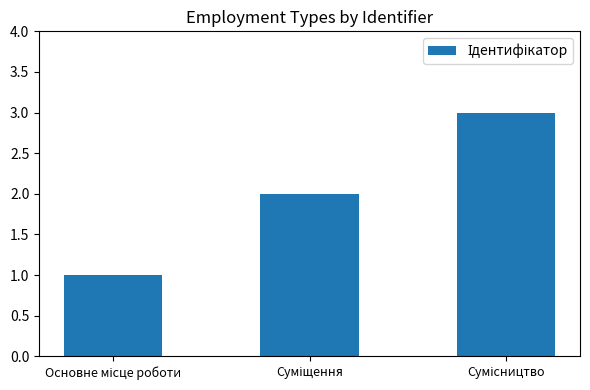

Reading left to right, transcribe all the data shown in this chart.

1	2	3